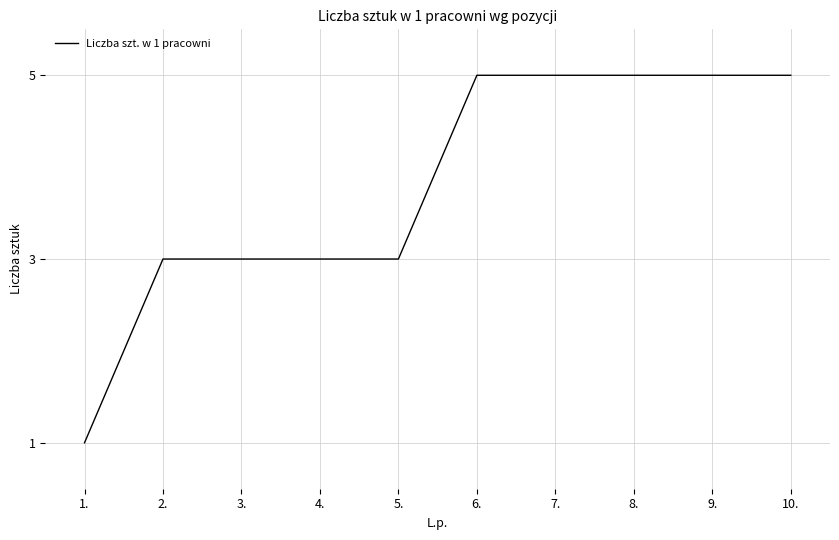

Which has a higher value, 4. or 8.?

8.